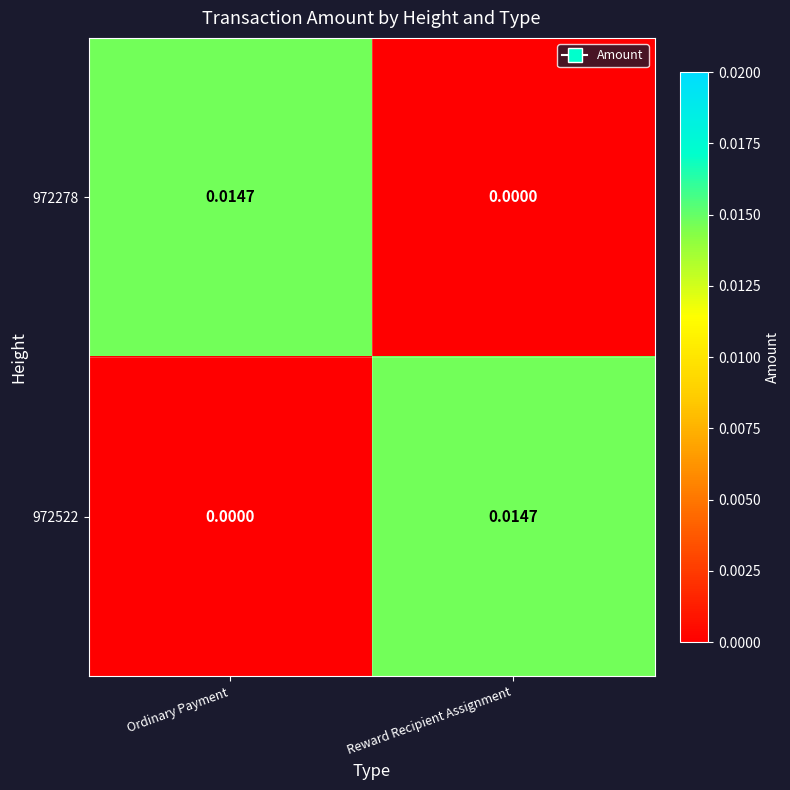

At which label is 972278 closest to 0?

Reward Recipient Assignment